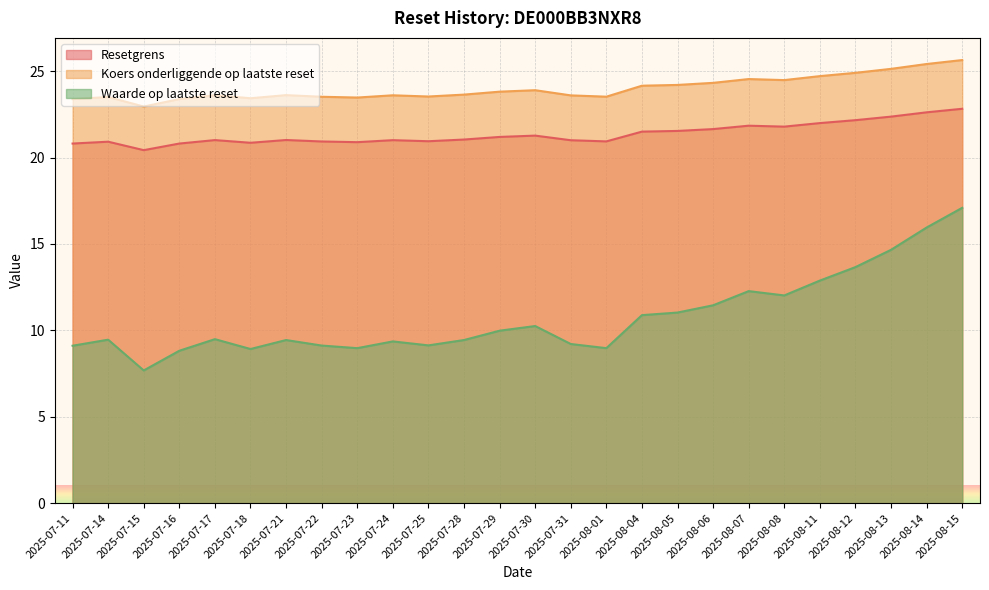

Which series changed the most between 2025-07-15 and 2025-08-08?

Waarde op laatste reset